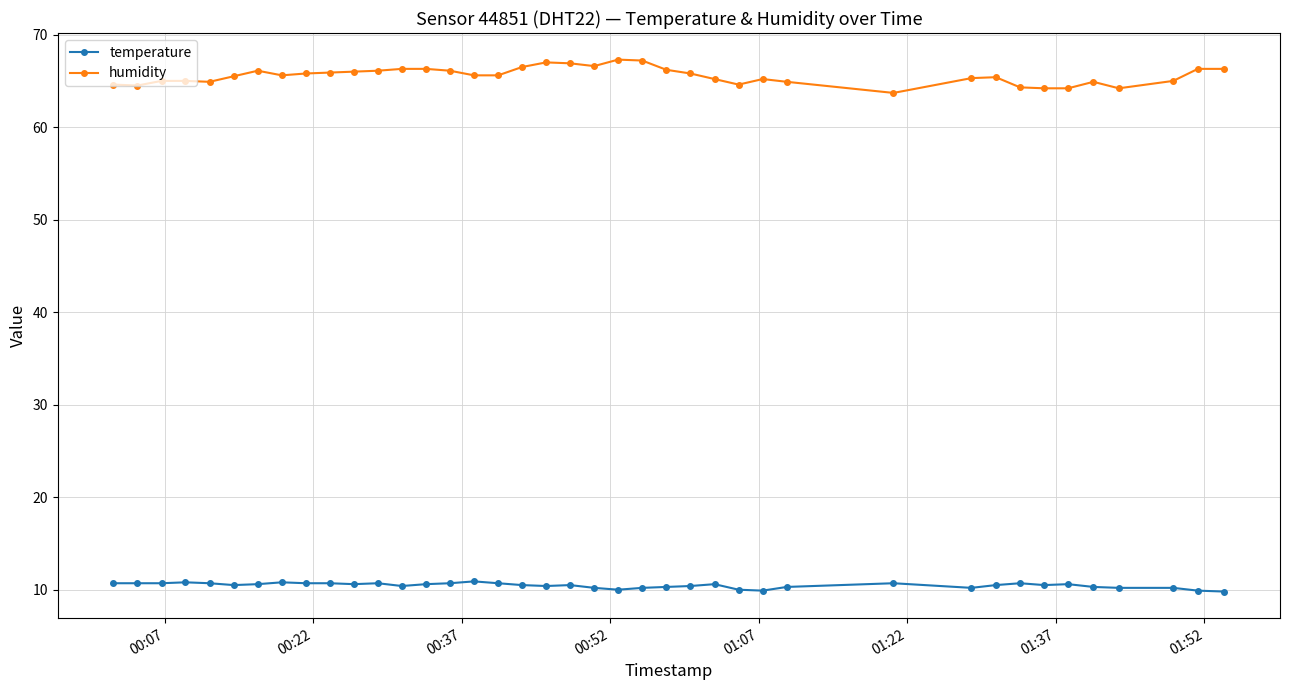

What is the value of the humidity point at the 6th from the left?

65.5